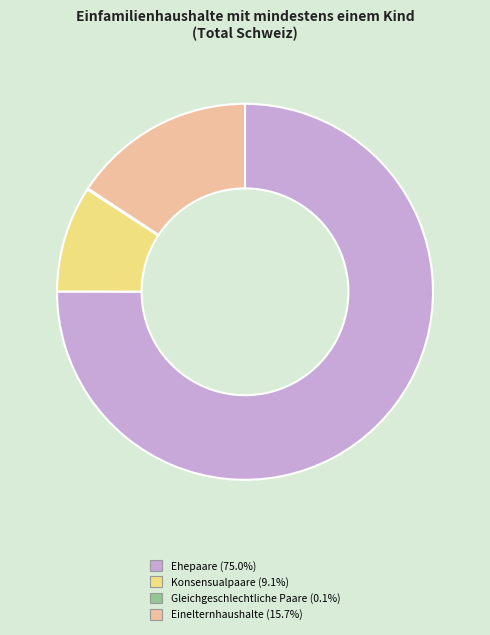

Is the sum of Einelternhaushalte (15.7%) and Ehepaare (75.0%) greater than half?

Yes